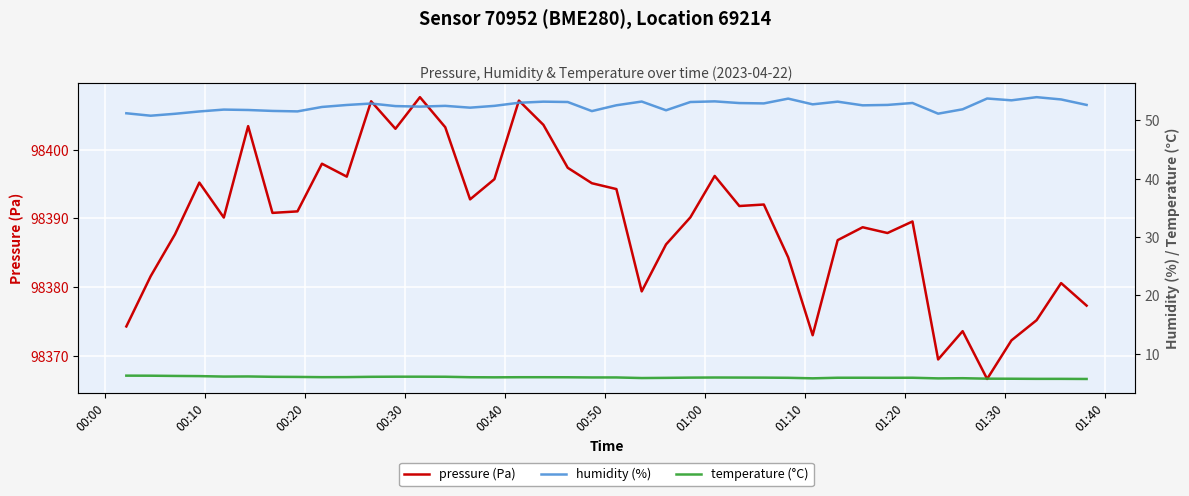

What is the highest value of the pressure (Pa) series?

98407.7